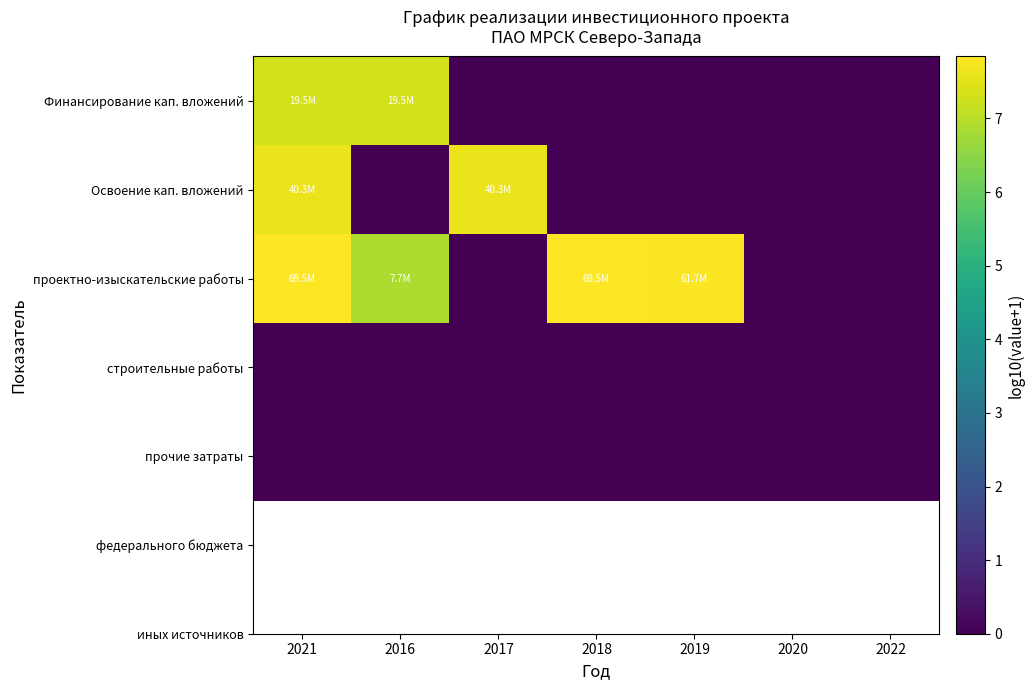

How many categories are shown in the chart?

7